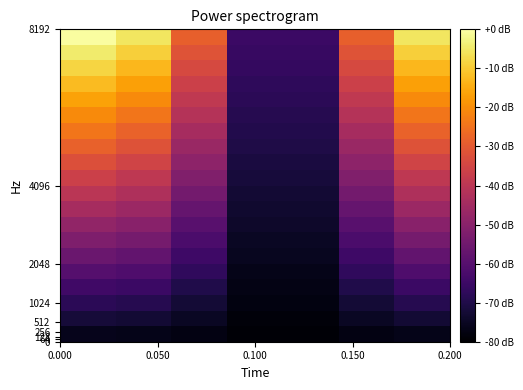

What is the greatest value displayed?

-0.5